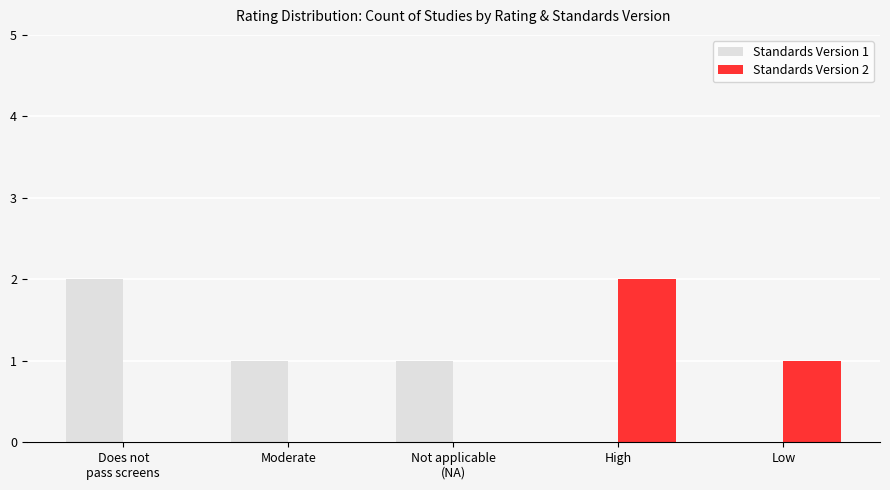

The value of Standards Version 1 at Low is -1. True or false?

False